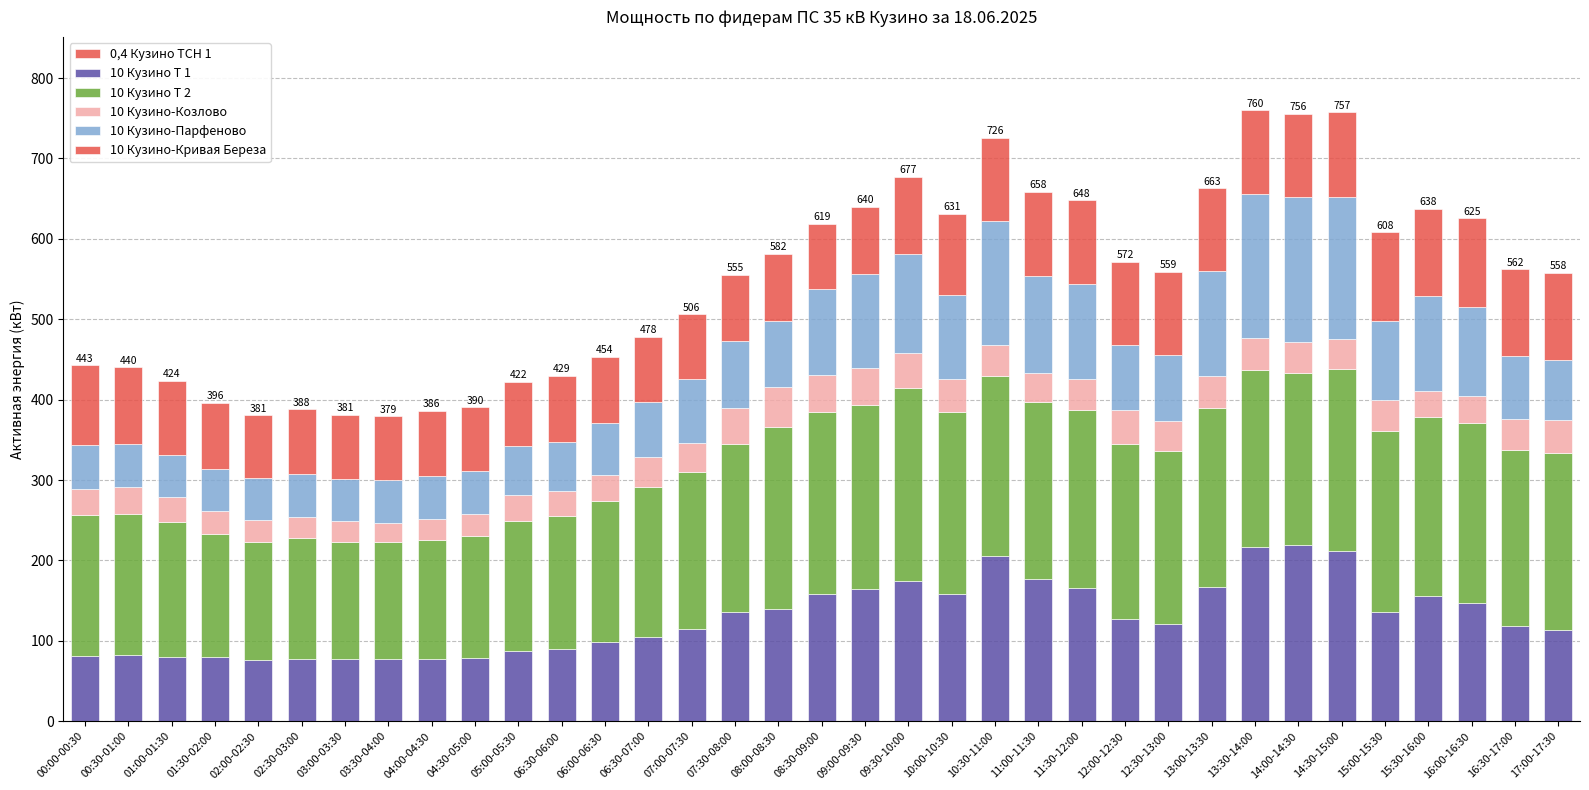

Which series has the largest total across all categories?

10 Кузино Т 2